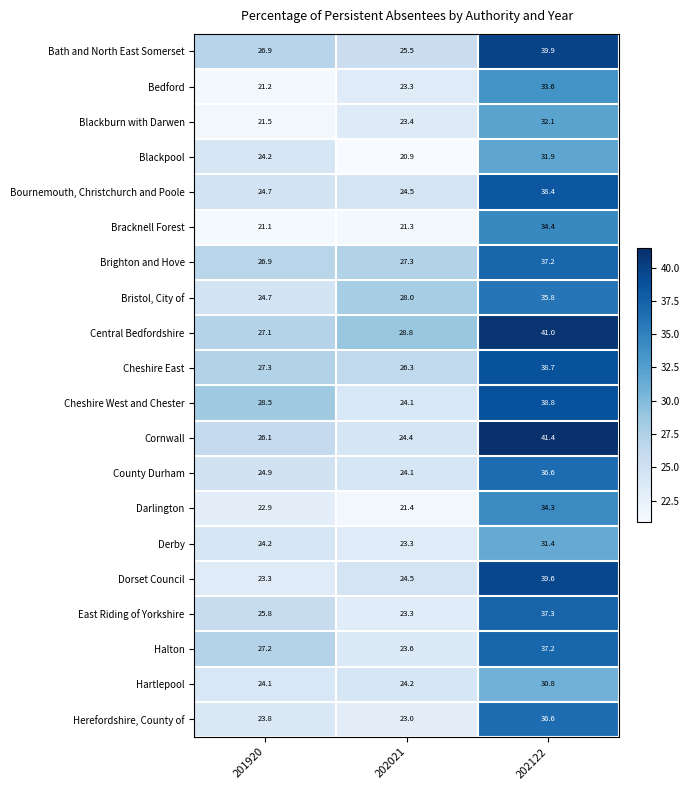

What is the difference between the Derby values at 202122 and 202021?

8.1